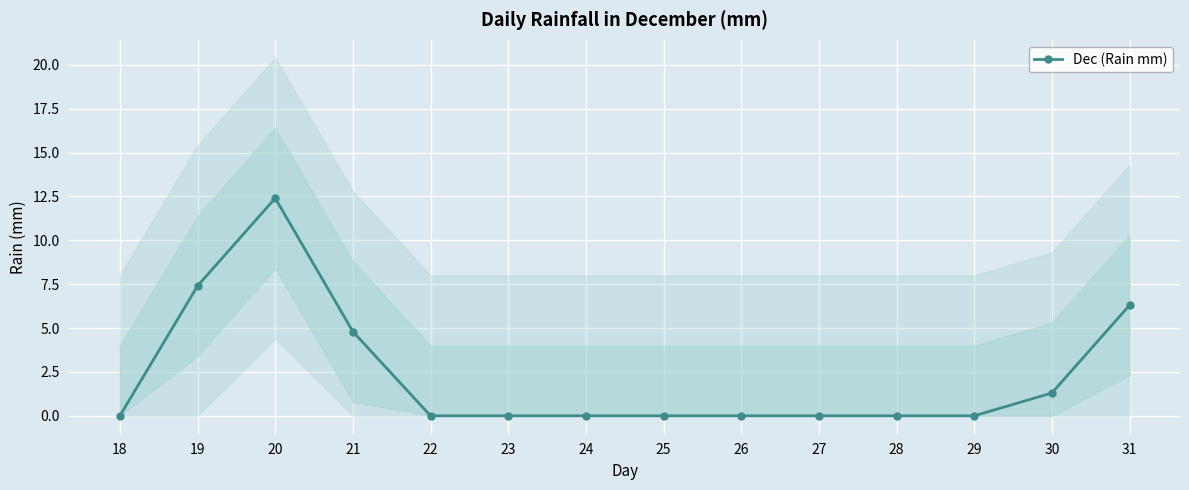

What is the change in value from 20 to 27?

-12.4